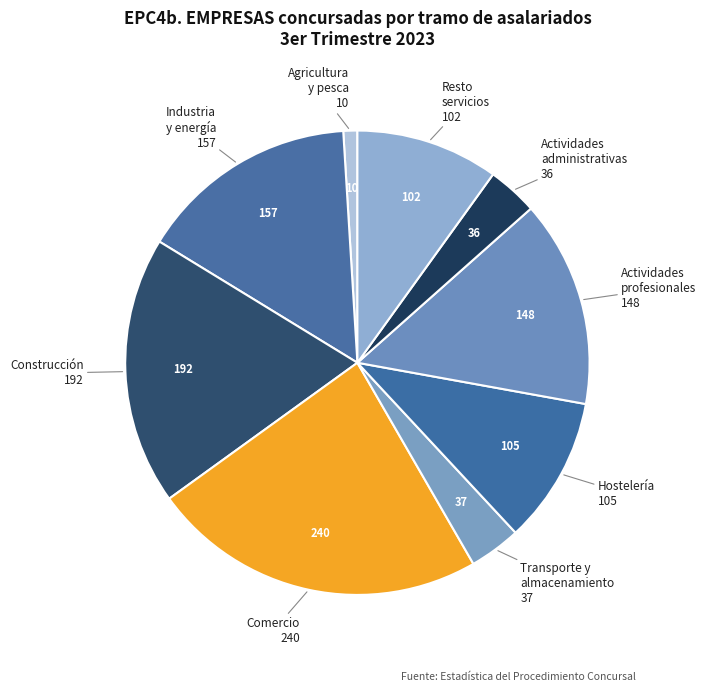

How many slices are in this pie chart?

9